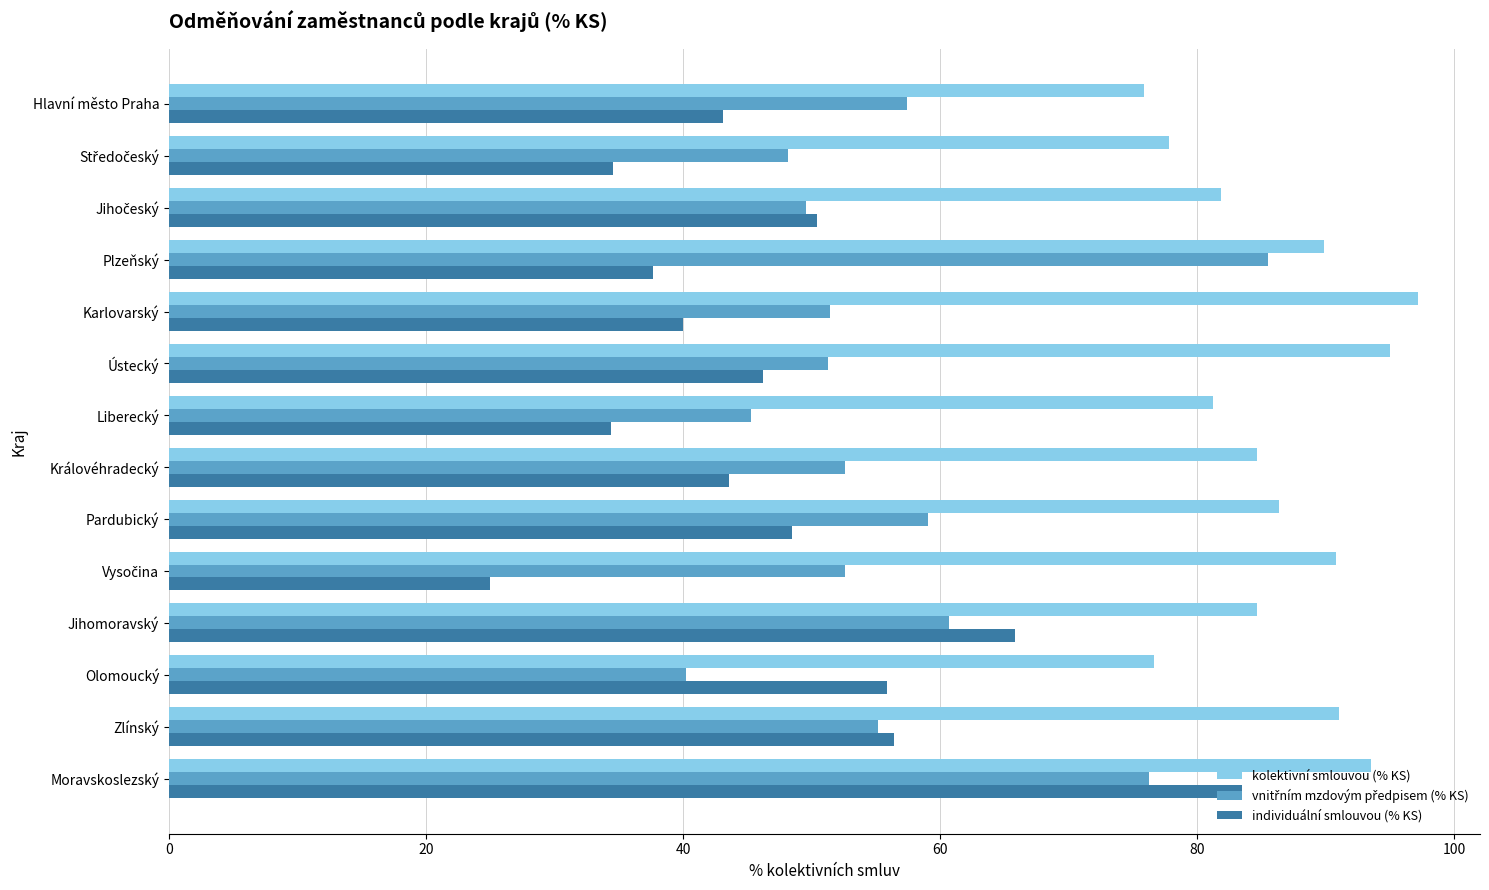

What is the minimum value for kolektivní smlouvou (% KS)?

75.9